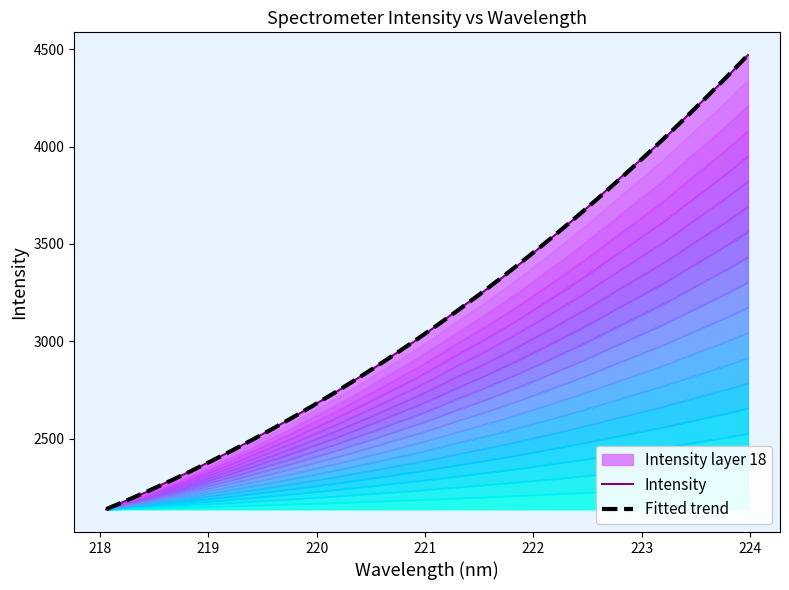

What is the highest value of the Fitted trend series?

4470.7